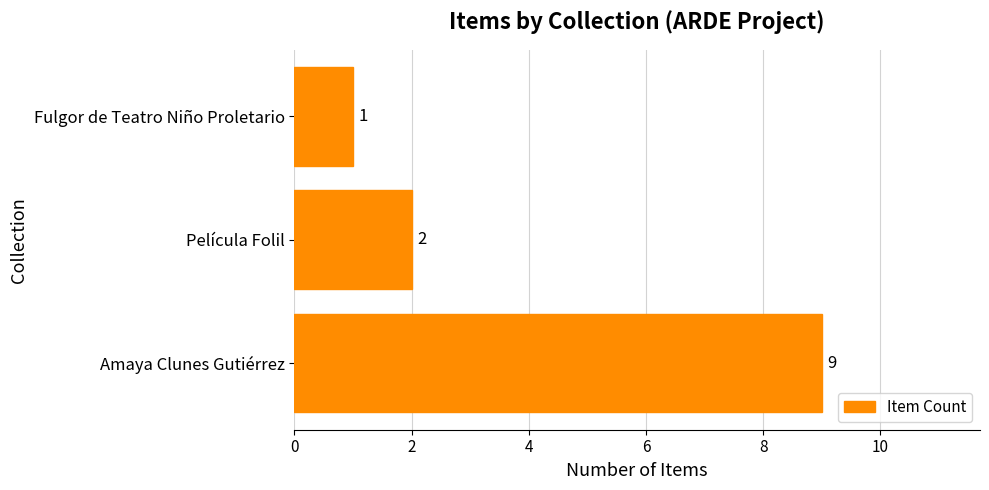

What is the sum of all values?

12